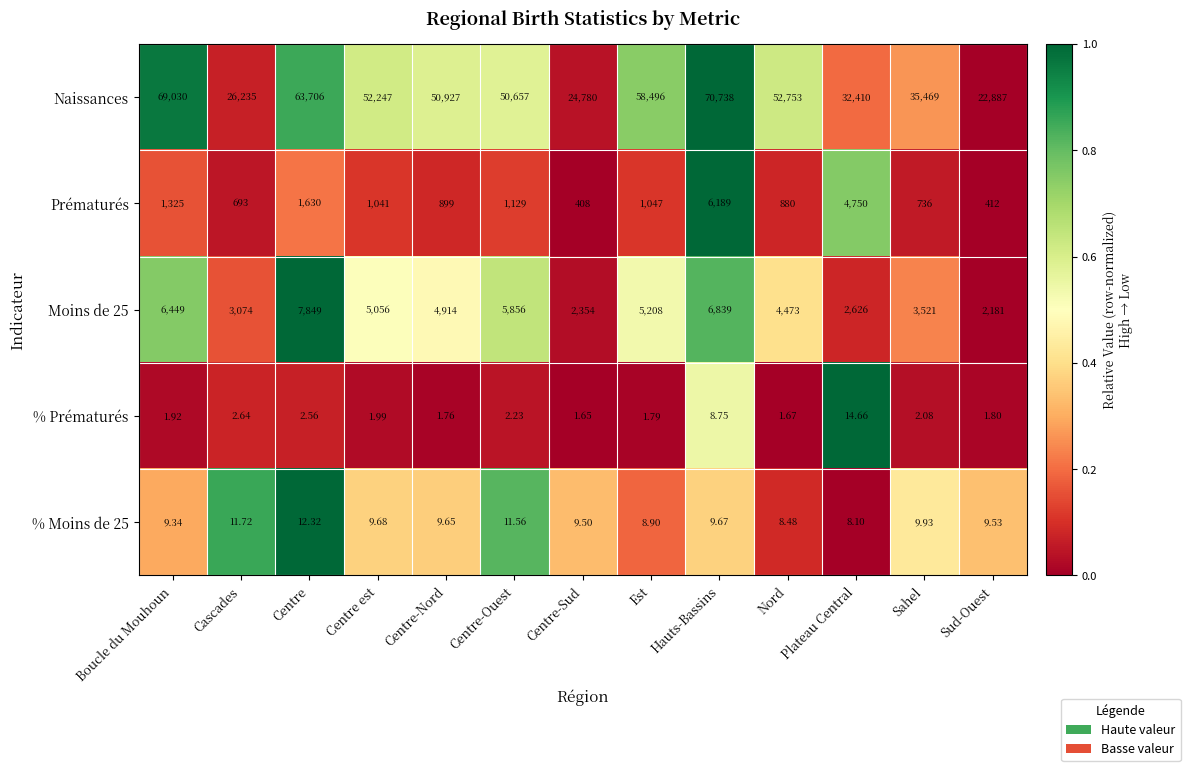

Which series has the largest range (max minus min)?

Naissances